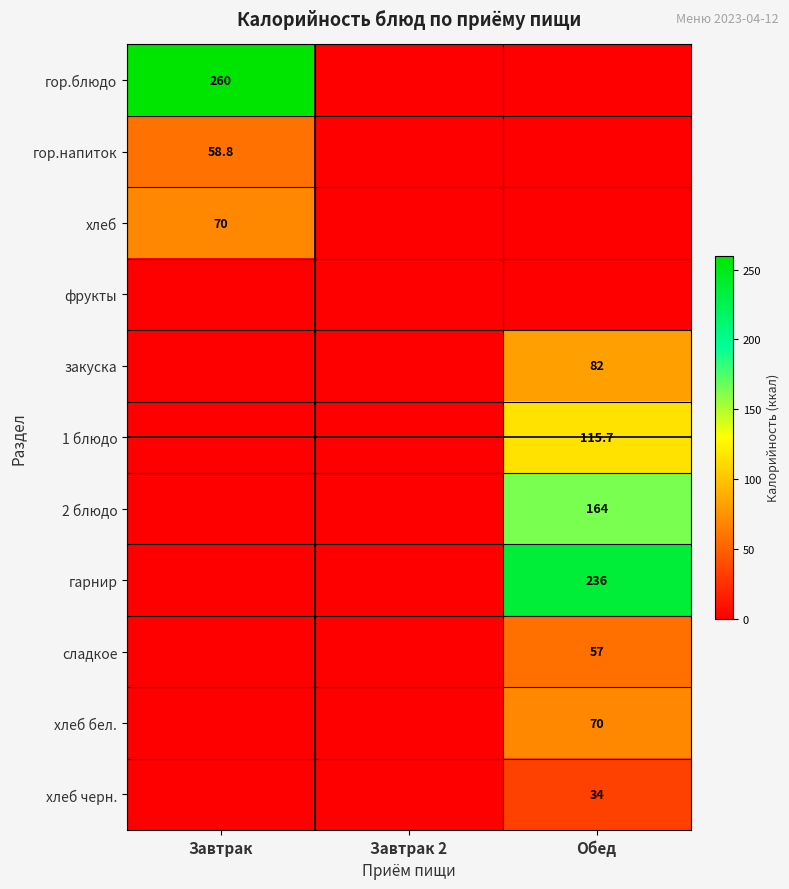

True or false: закуска has a value of 119.6 at Обед.

False